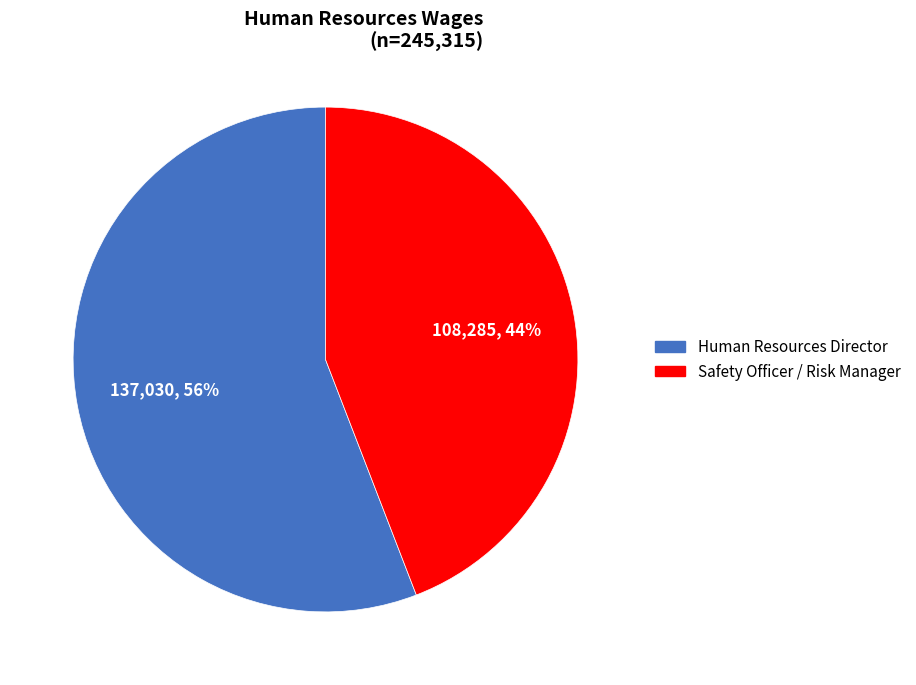

Which category has the biggest portion of the pie?

Human Resources Director